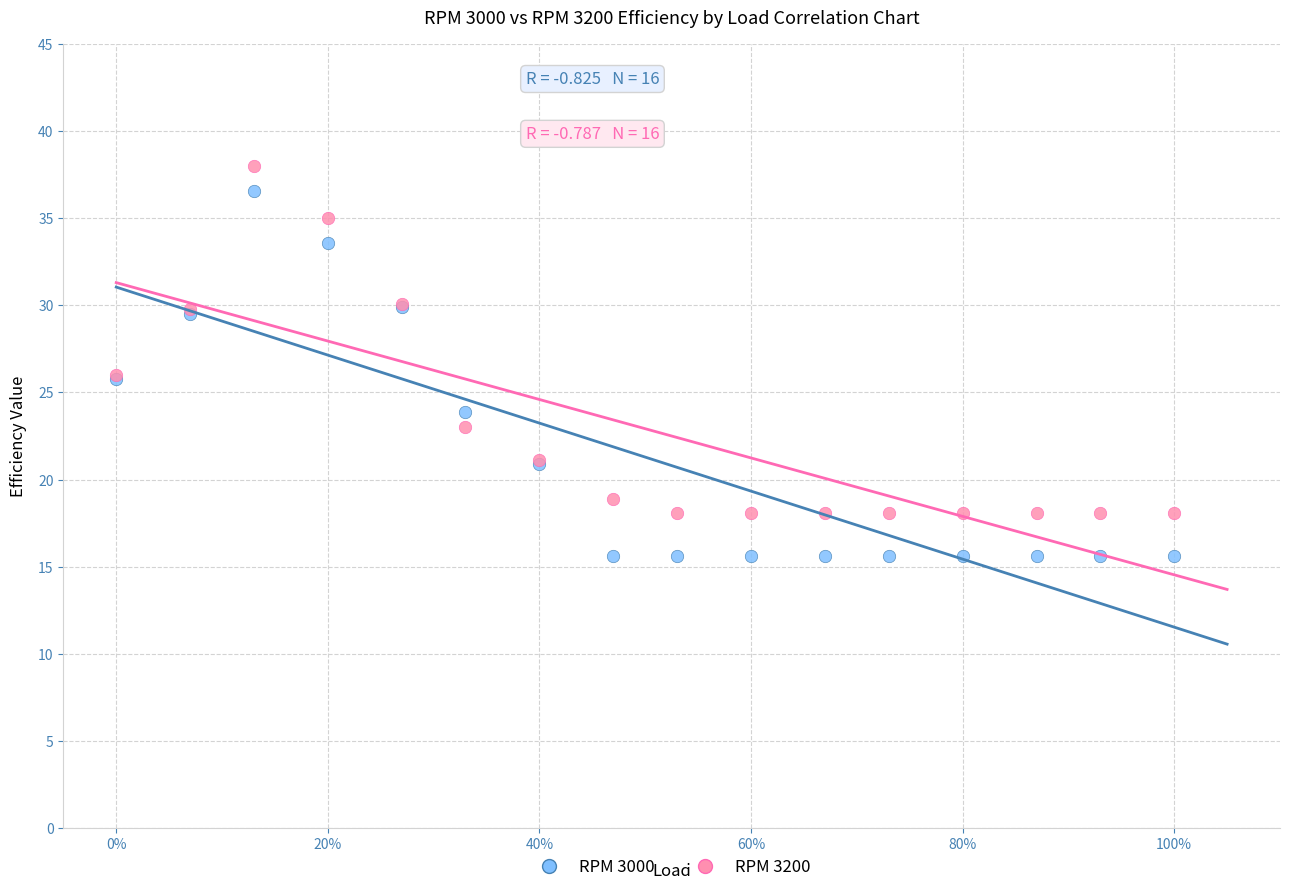

Which series has the widest spread of Y values?

RPM 3000